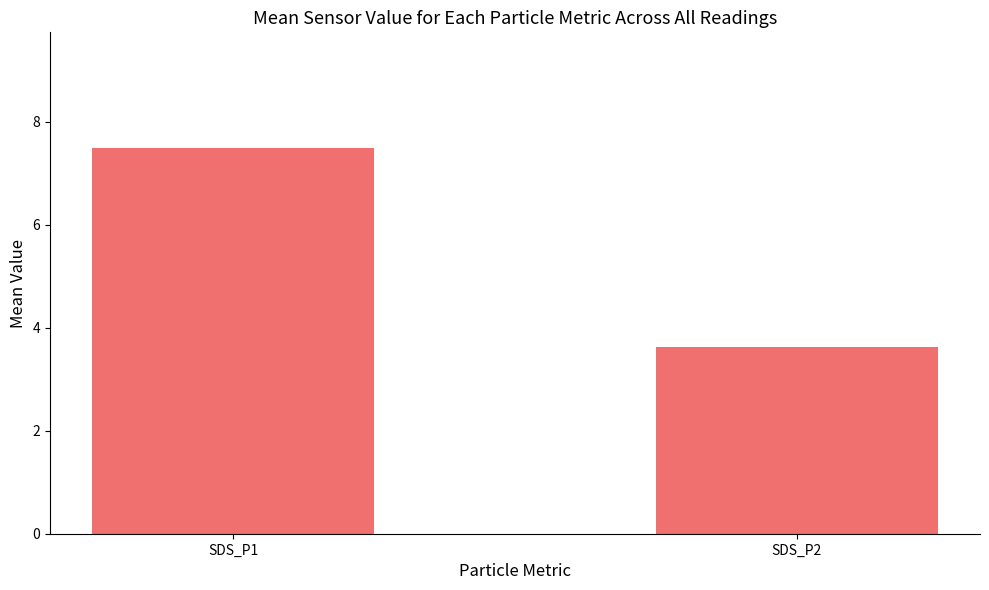

The value at SDS_P1 is 4.1. True or false?

False